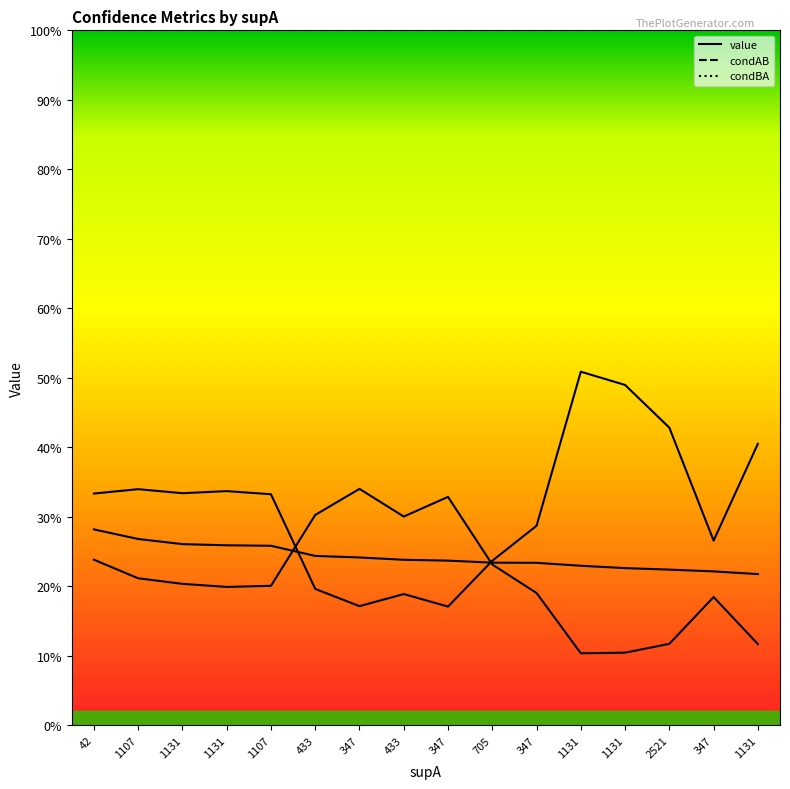

Rank the series at 347 from lowest to highest value.

condBA, value, condAB